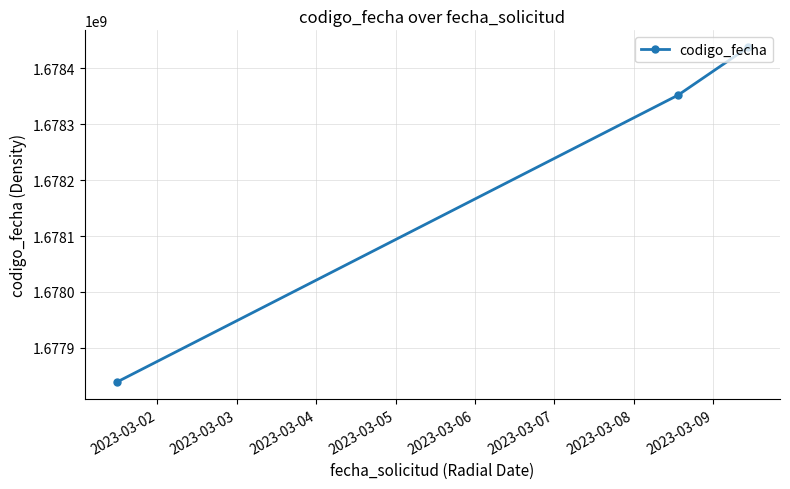

What is the value of the 3rd point from the left?

1678437769